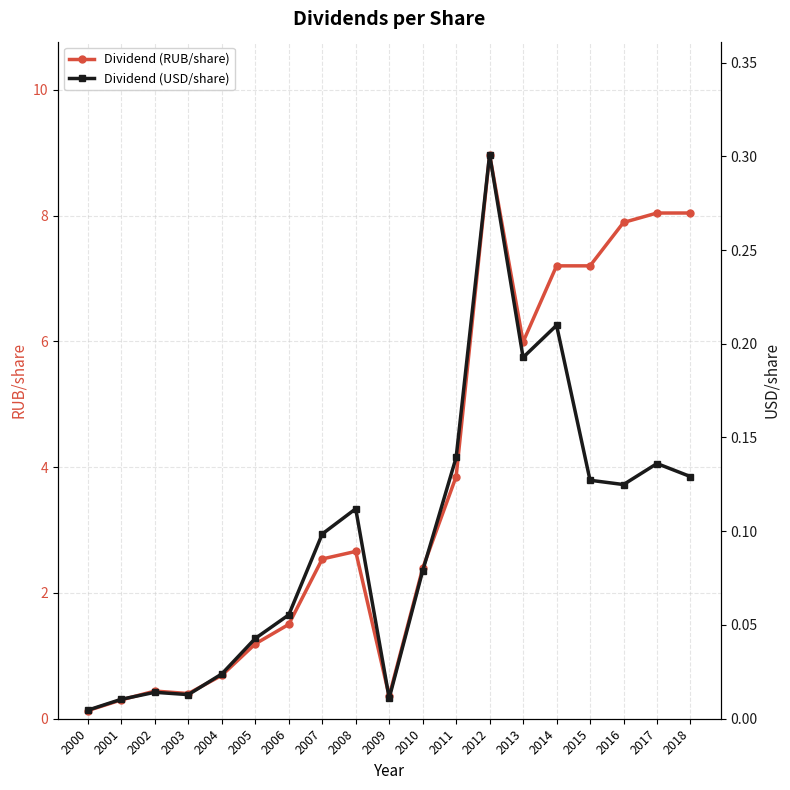

Reading left to right, extract all data points from this chart.

Dividend (RUB/share): 2000=0.1	2001=0.3	2002=0.4	2003=0.4	2004=0.7	2005=1.2	2006=1.5	2007=2.5	2008=2.7	2009=0.4	2010=2.4	2011=3.9	2012=9.0	2013=6.0	2014=7.2	2015=7.2	2016=7.9	2017=8.0	2018=8.0
Dividend (USD/share): 2000=0.0	2001=0.0	2002=0.0	2003=0.0	2004=0.0	2005=0.0	2006=0.1	2007=0.1	2008=0.1	2009=0.0	2010=0.1	2011=0.1	2012=0.3	2013=0.2	2014=0.2	2015=0.1	2016=0.1	2017=0.1	2018=0.1